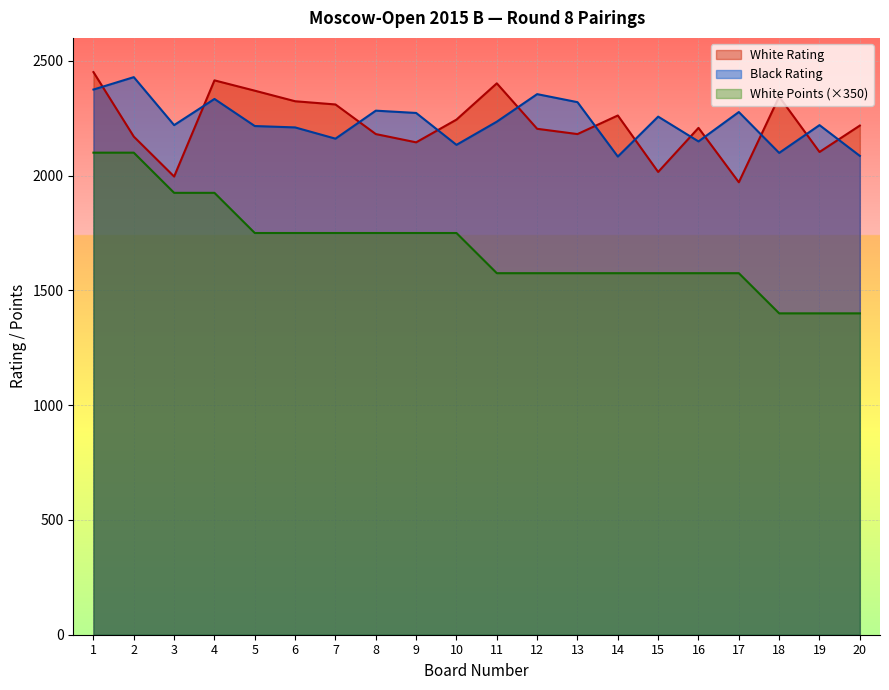

The Black Rating series shows 1139 at 1. True or false?

False